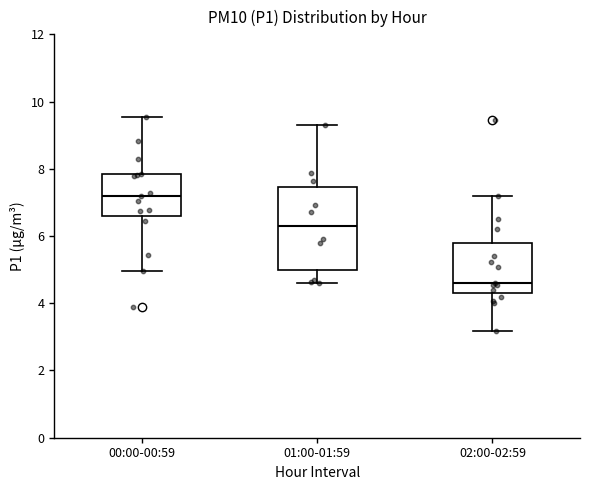

Which box's median line is the highest?

00:00-00:59